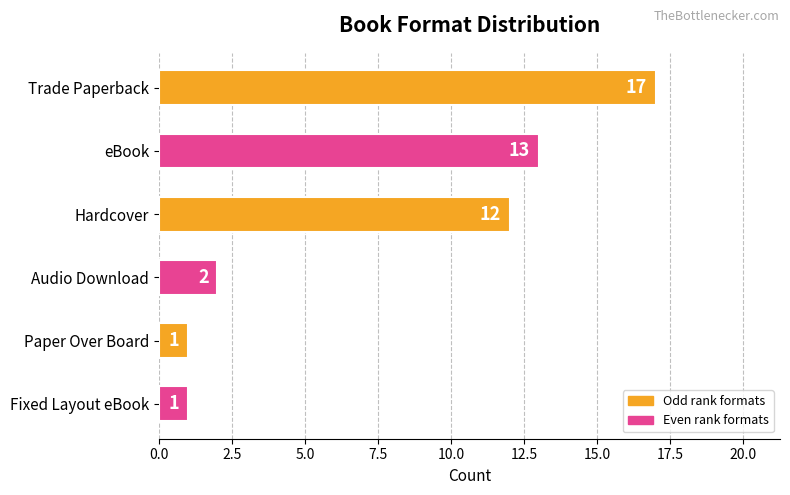

What is the greatest value displayed?

17